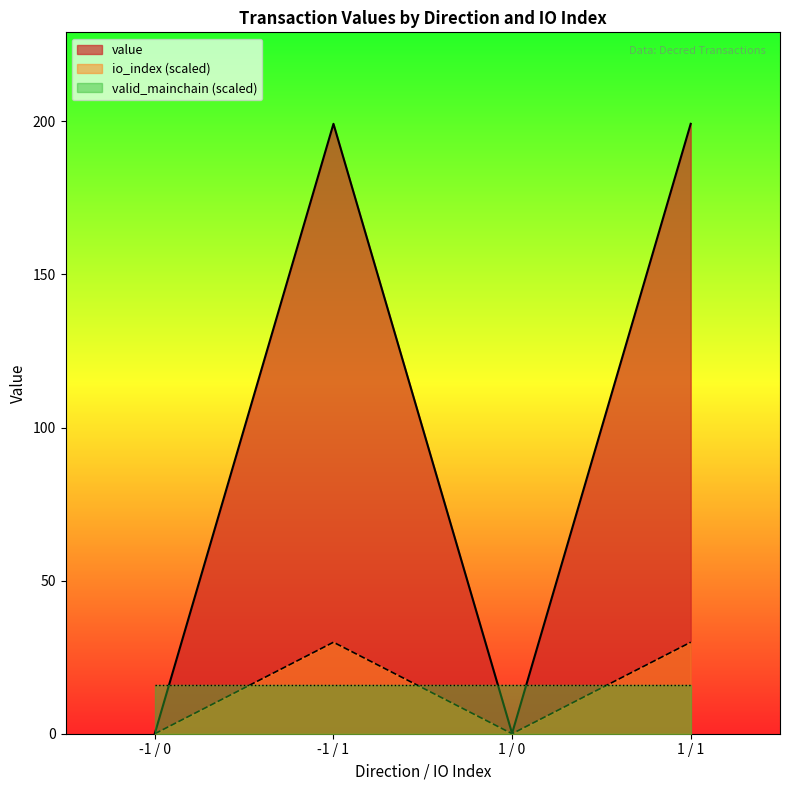

The io_index series shows 0.2 at -1 / 0. True or false?

False